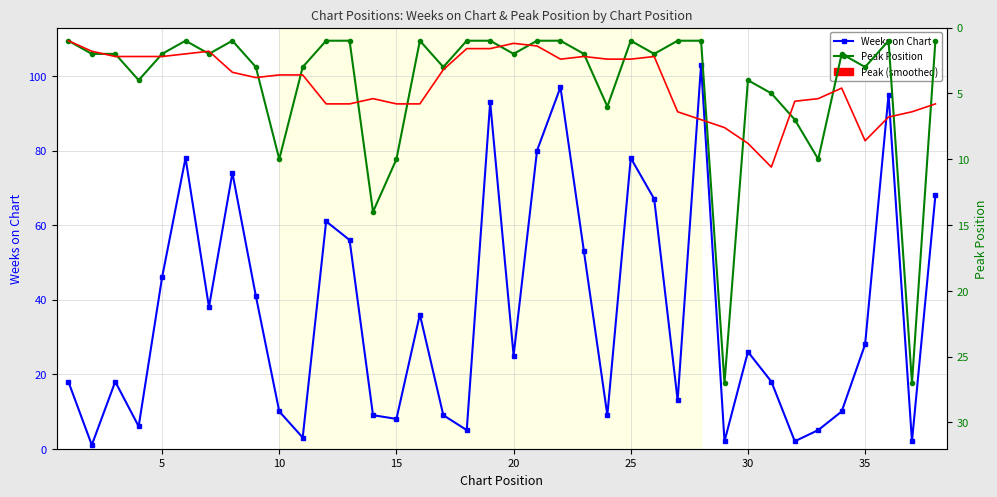

Read the Peak (smoothed) value at 25.

2.0